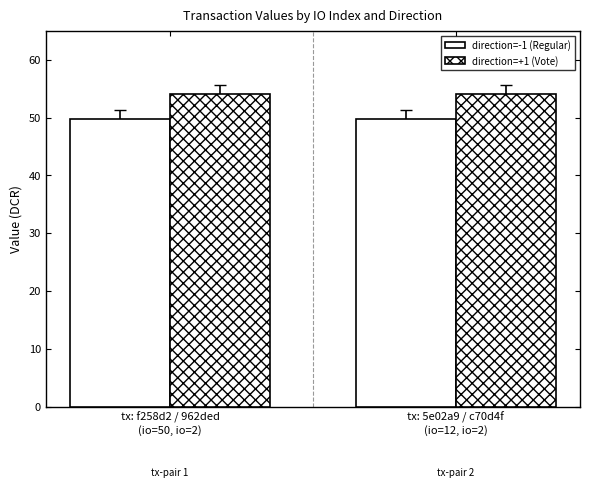

How many categories are shown in the chart?

2